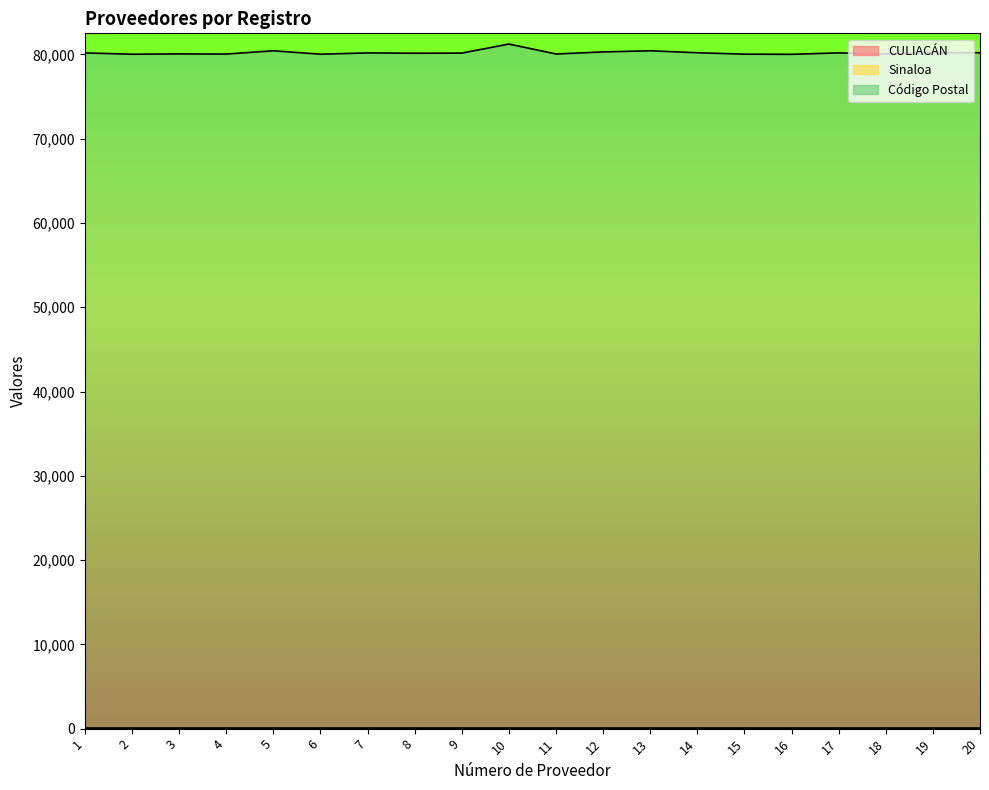

What are all the series names shown in the legend?

CULIACÁN, Sinaloa, Código Postal